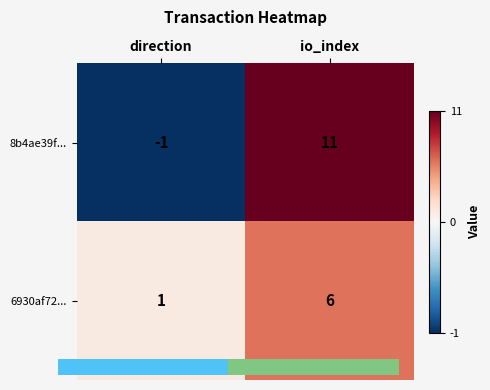

True or false: 8b4ae39f... has a value of -2 at direction.

False